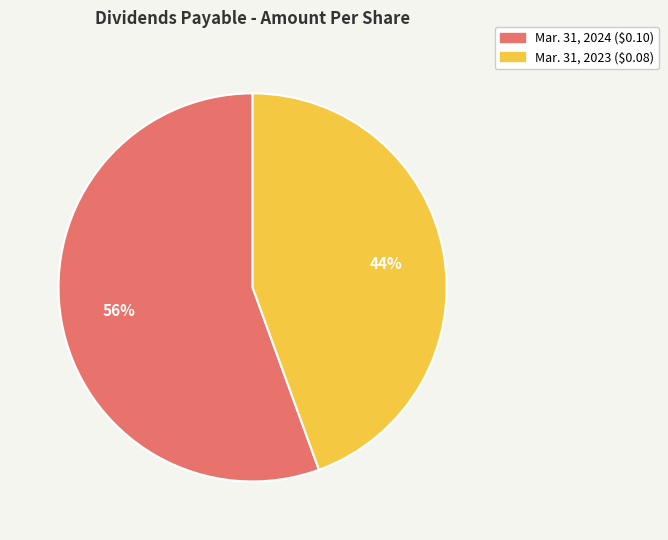

Is there a majority slice in this chart?

Yes